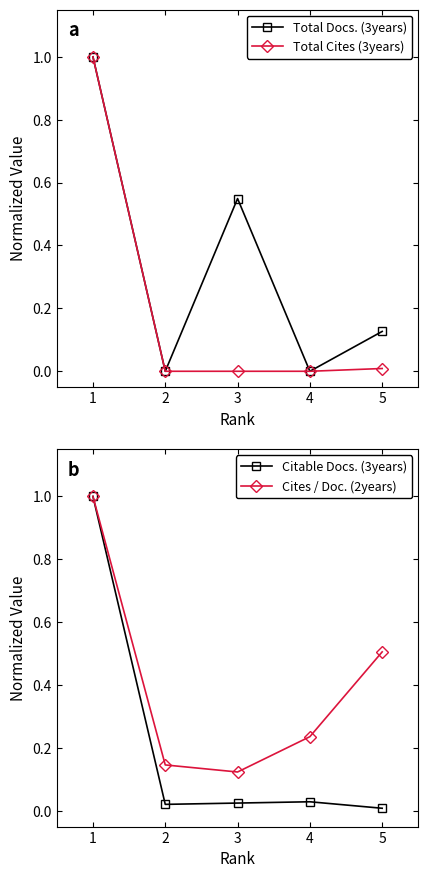

The Cites / Doc. (2years) series shows 1.7 at 1. True or false?

False